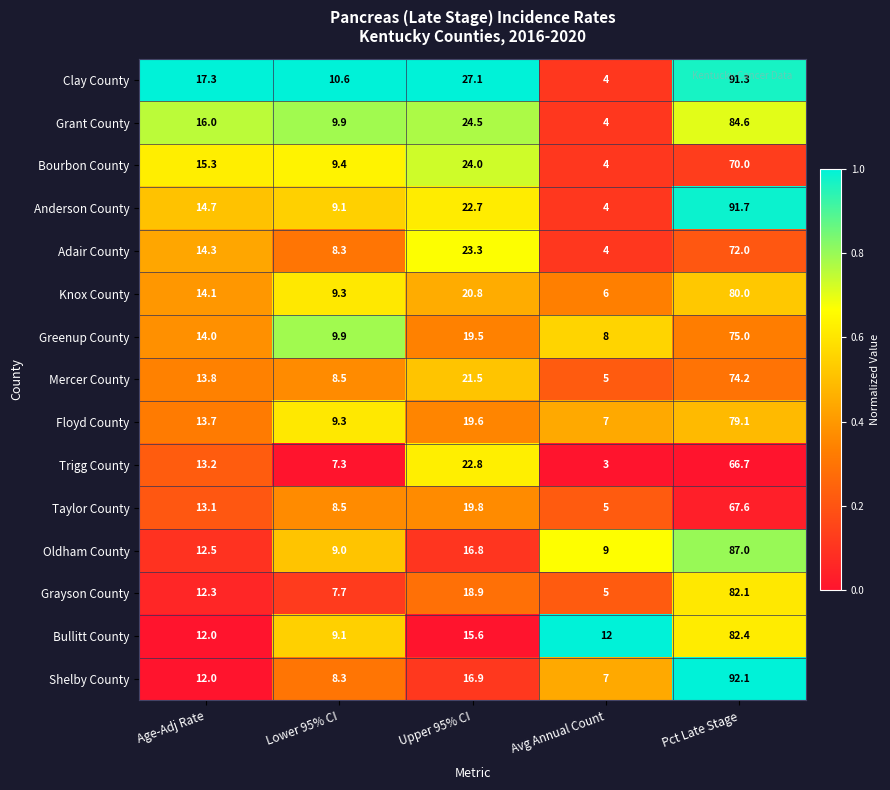

Where is Grant County nearest to the value 44?

Upper 95% CI